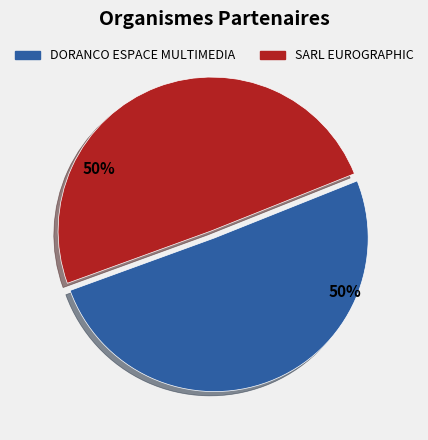

Do DORANCO ESPACE MULTIMEDIA and SARL EUROGRAPHIC together represent more than half of the pie?

Yes